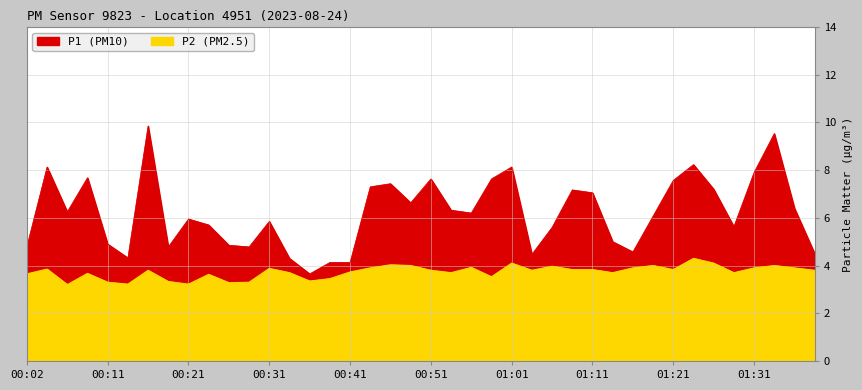

Which label corresponds to the smallest value in the chart?

00:07